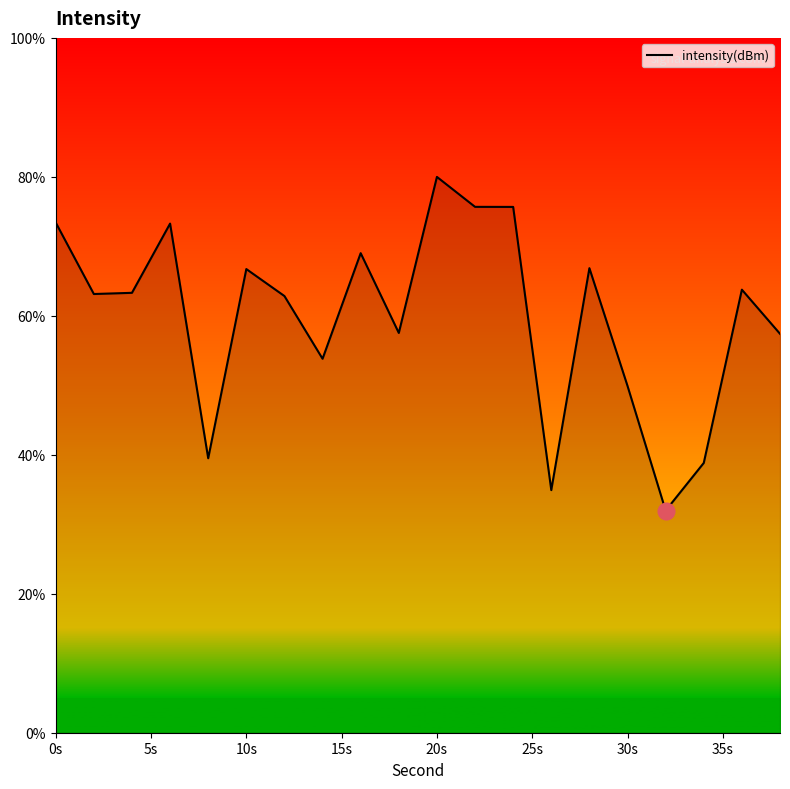

True or false: the data has more than 2 interior local peaks.

True